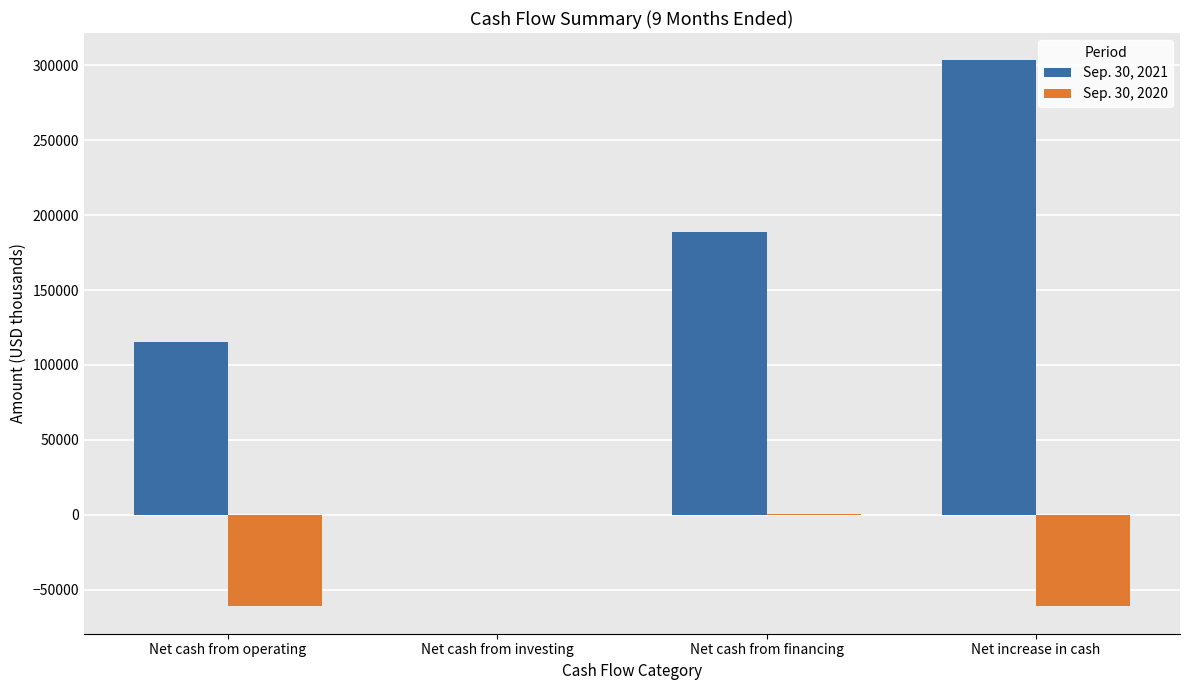

Is it true that Sep. 30, 2020 equals -145 at Net cash from investing?

True